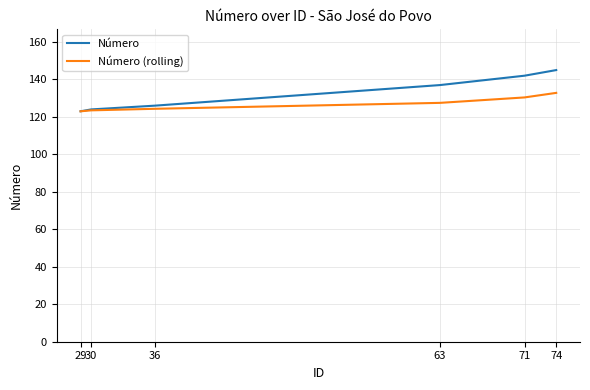

Rank the series at 71 from highest to lowest value.

Número, Número (rolling)